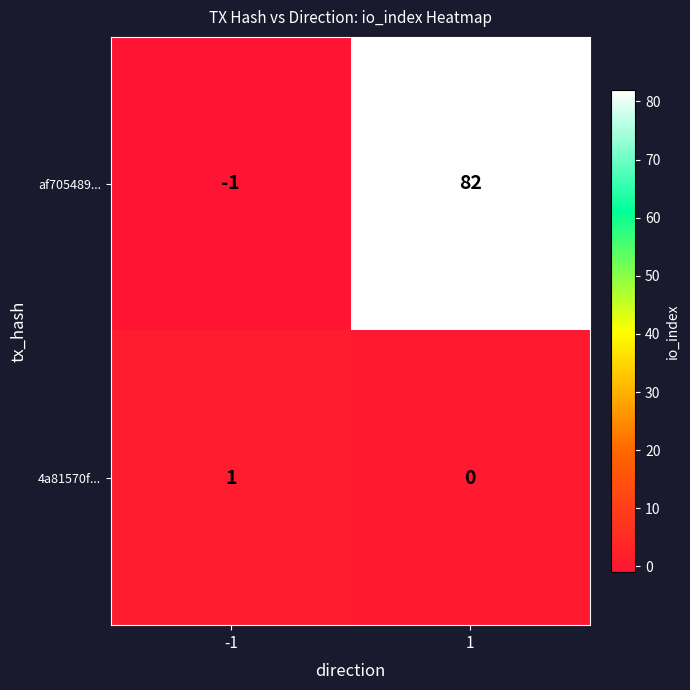

List the series in order of their overall mean, lowest first.

4a81570f..., af705489...